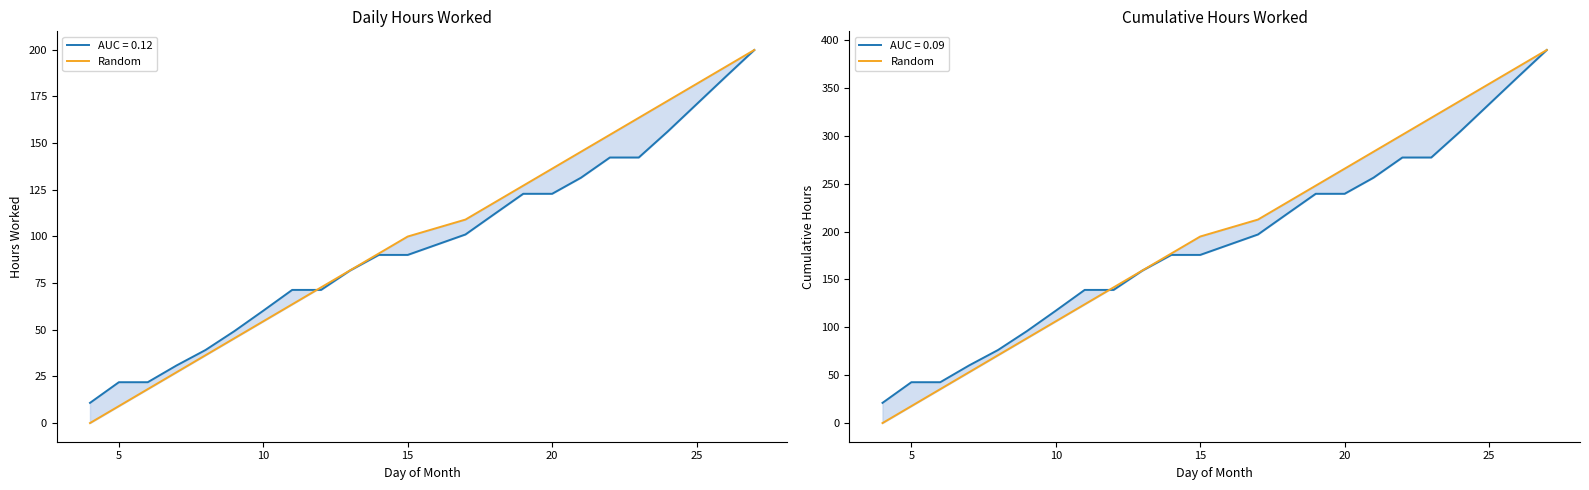

Does the chart display data point markers on the line(s)?

No